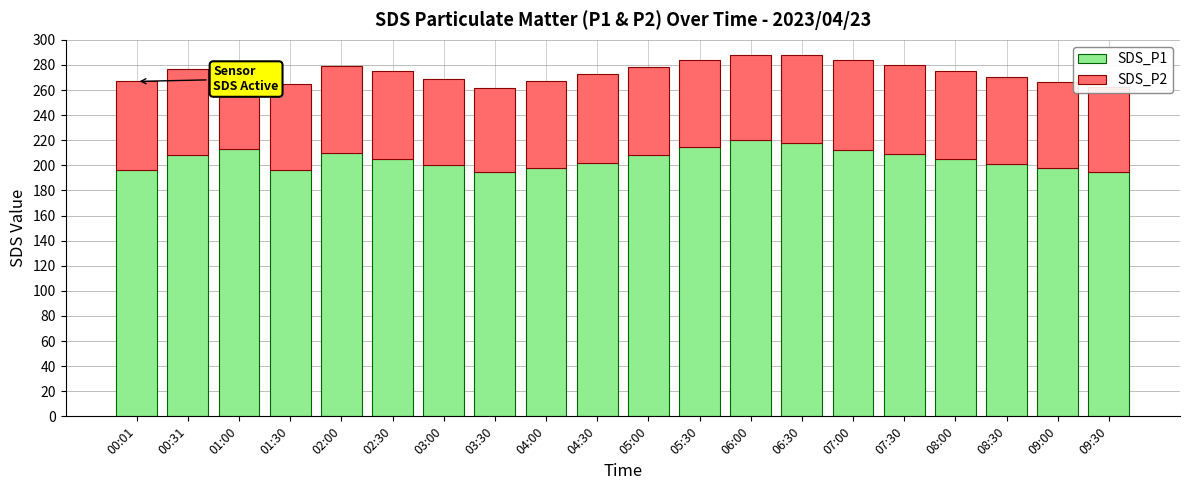

The value of SDS_P1 at 03:00 is 50.7. True or false?

False